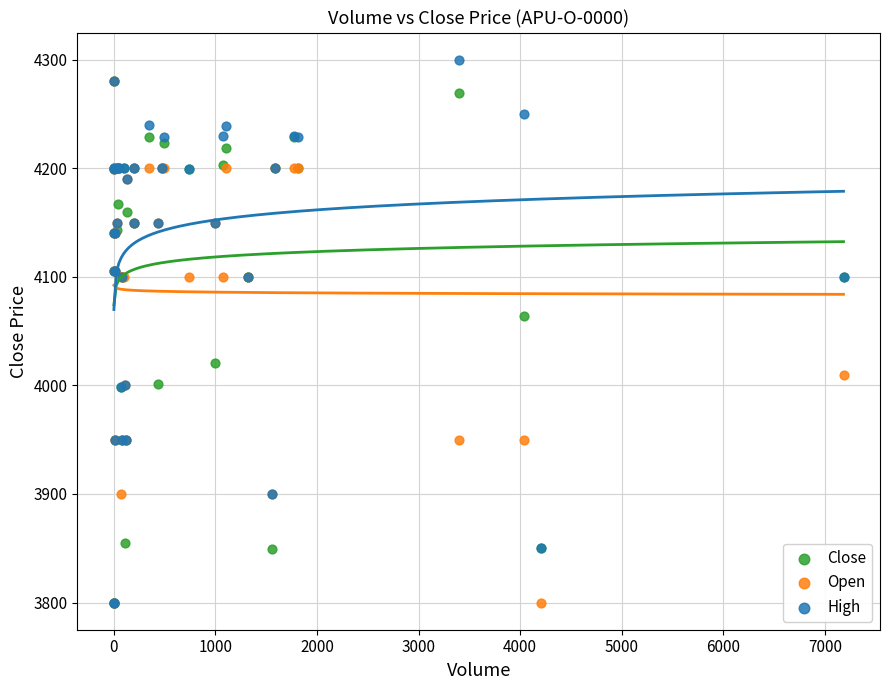

Across all series, what Y value is closest to 4050?

4064